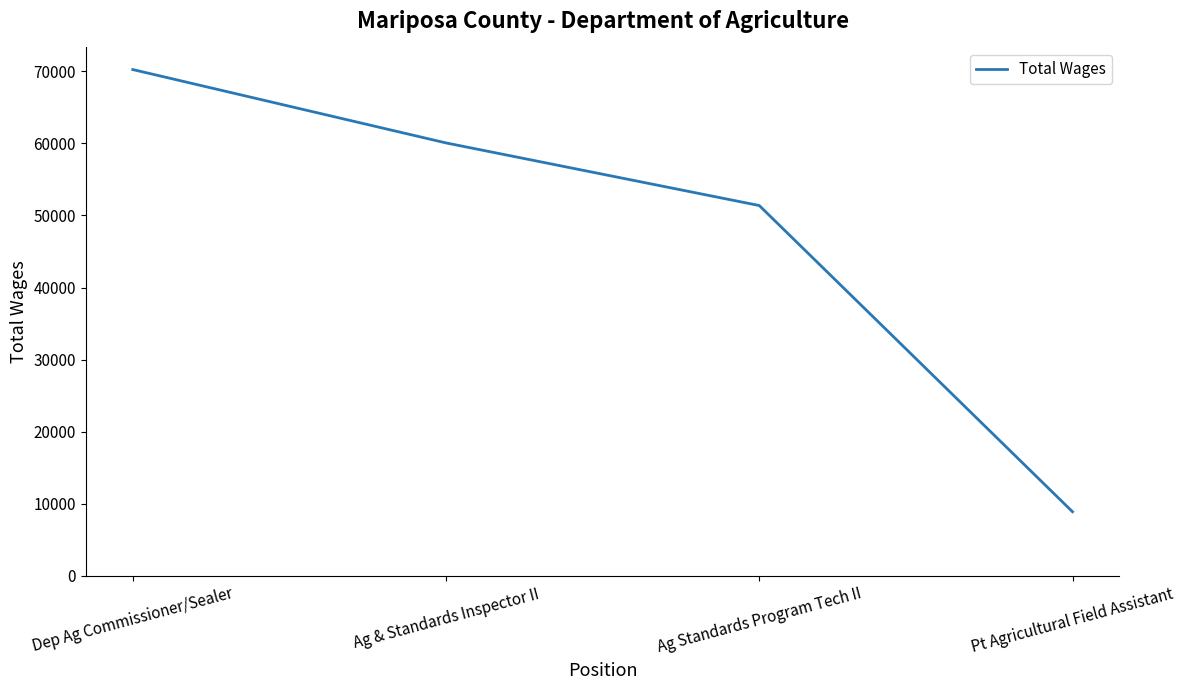

Read the value at Pt Agricultural Field Assistant, to the nearest 50.

8900